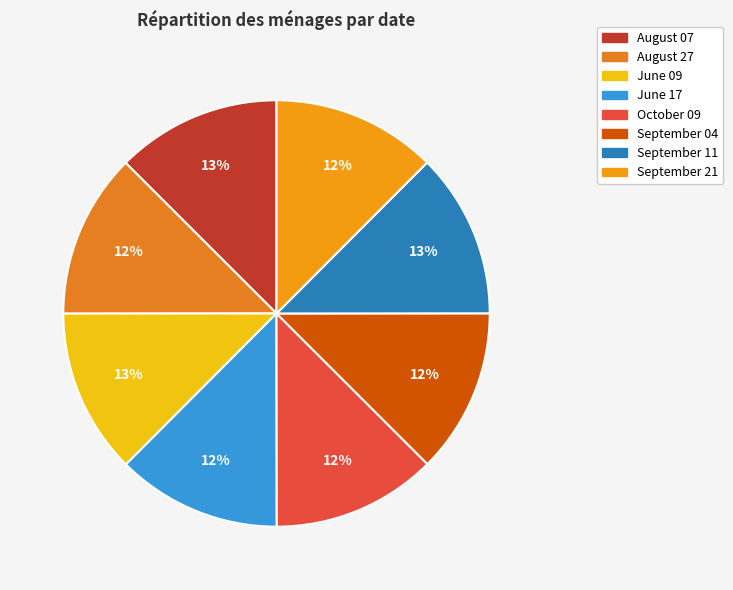

What percentage do August 27 and June 09 together represent?

25.0%